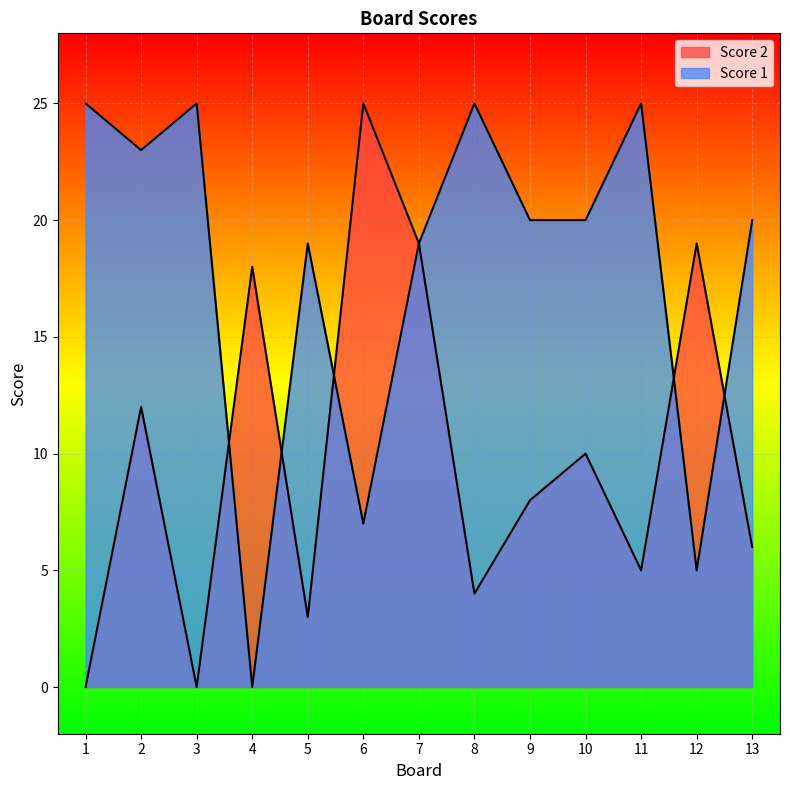

How many interior local valleys does the Score 2 series have?

4